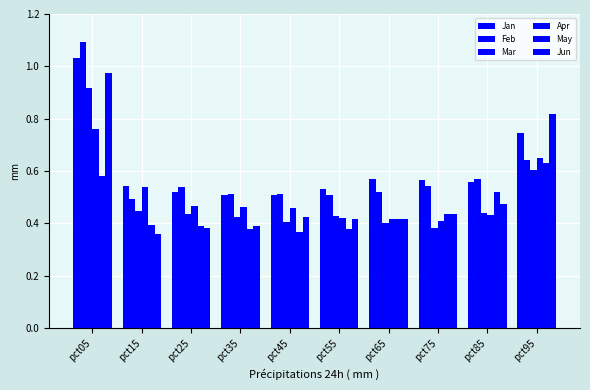

Reading left to right, extract all data points from this chart.

Jan: pct05=1.0	pct15=0.5	pct25=0.5	pct35=0.5	pct45=0.5	pct55=0.5	pct65=0.6	pct75=0.6	pct85=0.6	pct95=0.7
Feb: pct05=1.1	pct15=0.5	pct25=0.5	pct35=0.5	pct45=0.5	pct55=0.5	pct65=0.5	pct75=0.5	pct85=0.6	pct95=0.6
Mar: pct05=0.9	pct15=0.4	pct25=0.4	pct35=0.4	pct45=0.4	pct55=0.4	pct65=0.4	pct75=0.4	pct85=0.4	pct95=0.6
Apr: pct05=0.8	pct15=0.5	pct25=0.5	pct35=0.5	pct45=0.5	pct55=0.4	pct65=0.4	pct75=0.4	pct85=0.4	pct95=0.6
May: pct05=0.6	pct15=0.4	pct25=0.4	pct35=0.4	pct45=0.4	pct55=0.4	pct65=0.4	pct75=0.4	pct85=0.5	pct95=0.6
Jun: pct05=1.0	pct15=0.4	pct25=0.4	pct35=0.4	pct45=0.4	pct55=0.4	pct65=0.4	pct75=0.4	pct85=0.5	pct95=0.8